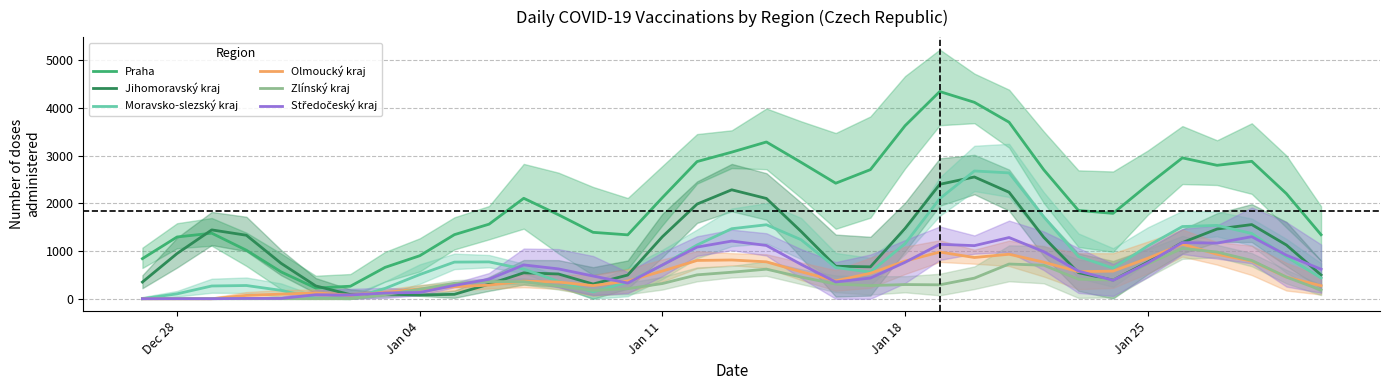

What is the sum of all Zlínský kraj values?

12478.7